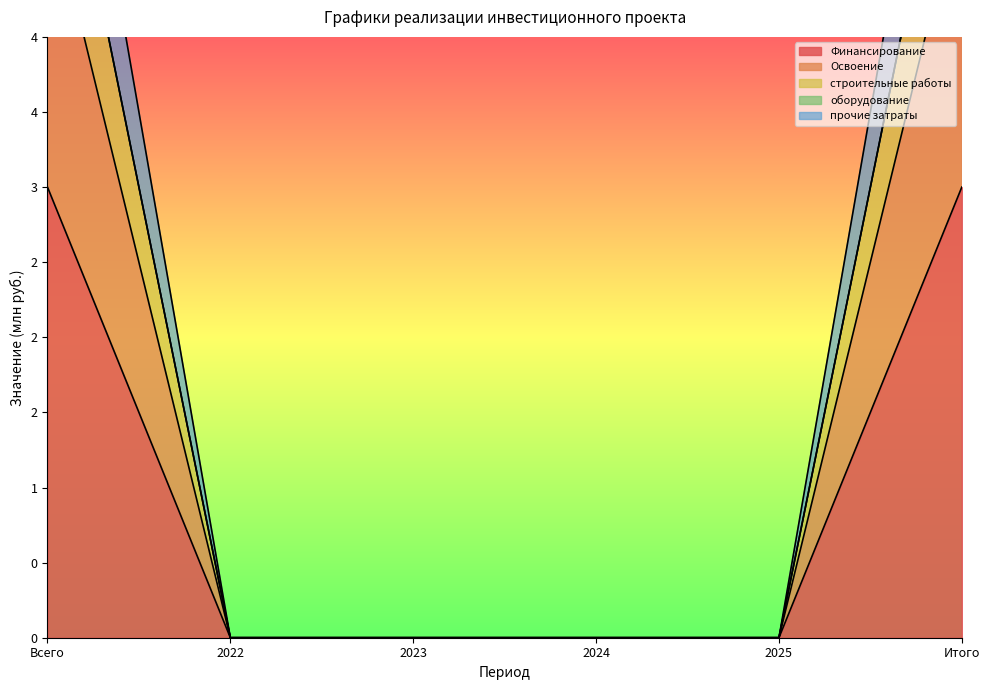

Which series has the largest total across all categories?

строительные работы